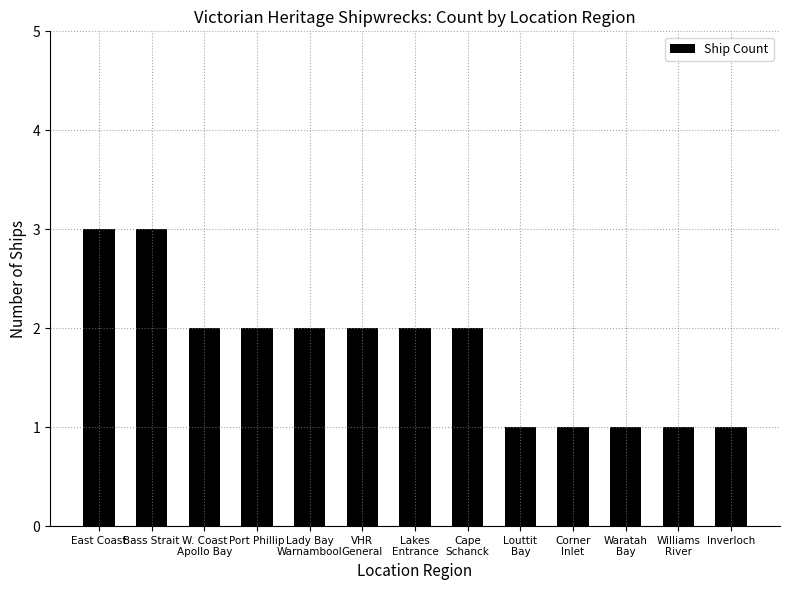

The value at VHR
General is 3. True or false?

False